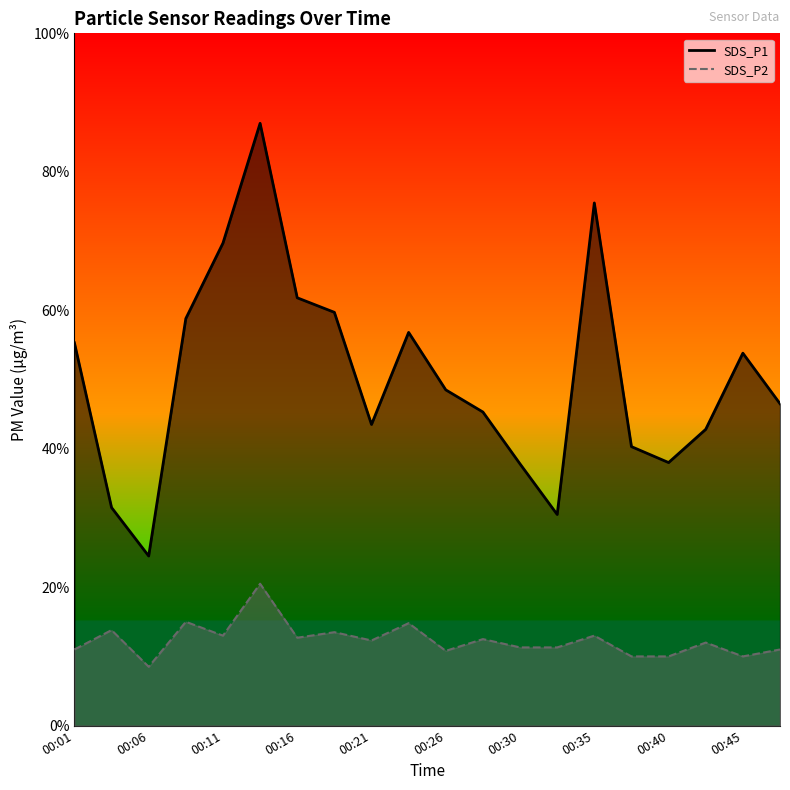

Which series has the largest total across all categories?

SDS_P1